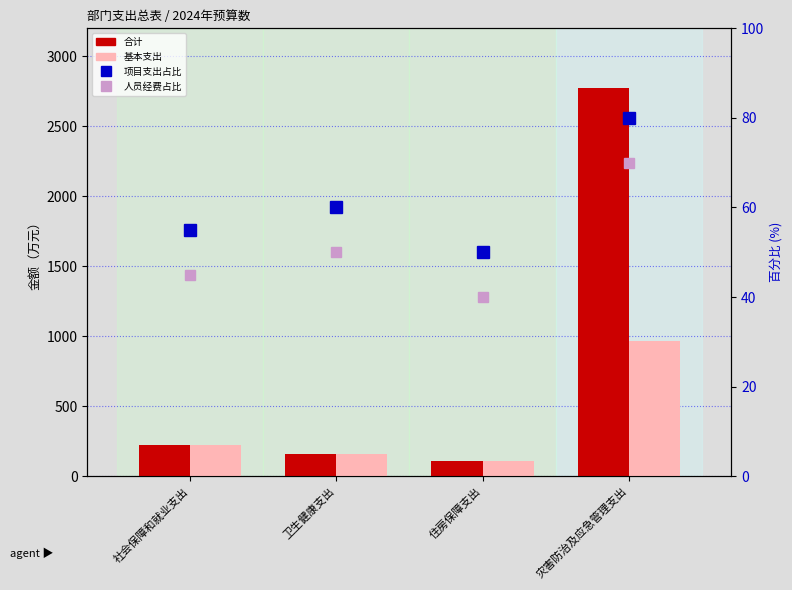

What is the average value of the 项目支出占比 series?

61.2